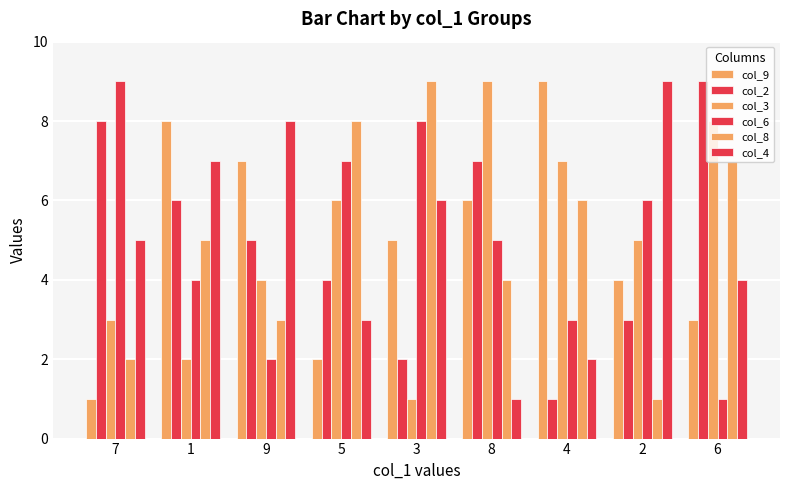

What is the value of the col_4 bar at the 8th from the left?

9